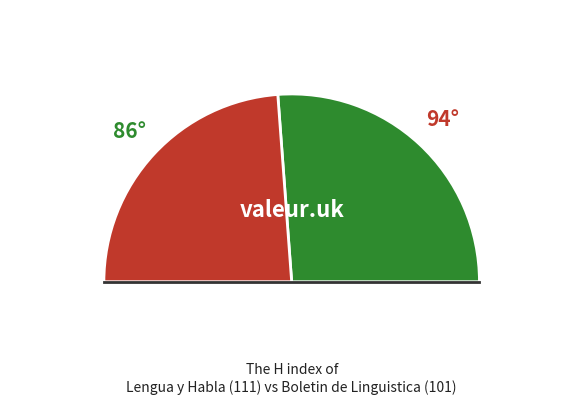

What is the change in value from Lengua y Habla to Boletin de Linguistica?

-10